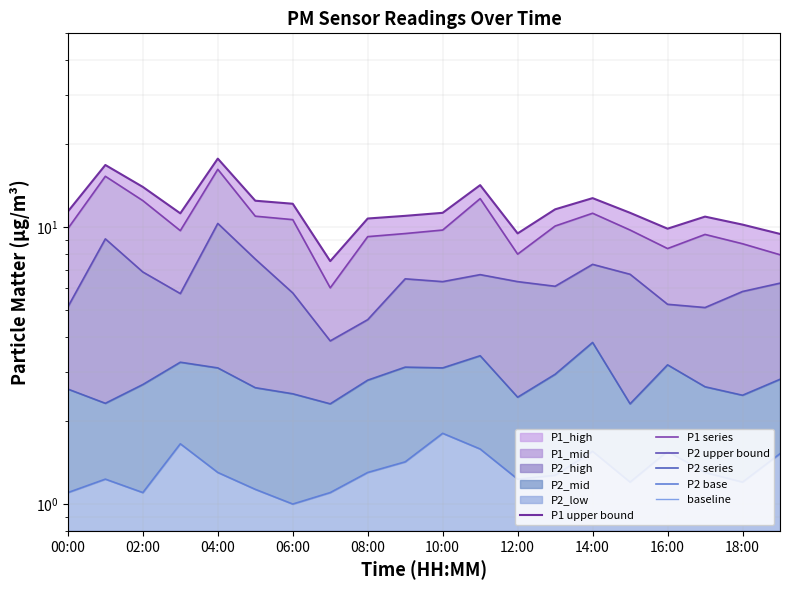

What is the average value of the P2 upper bound series?

6.4